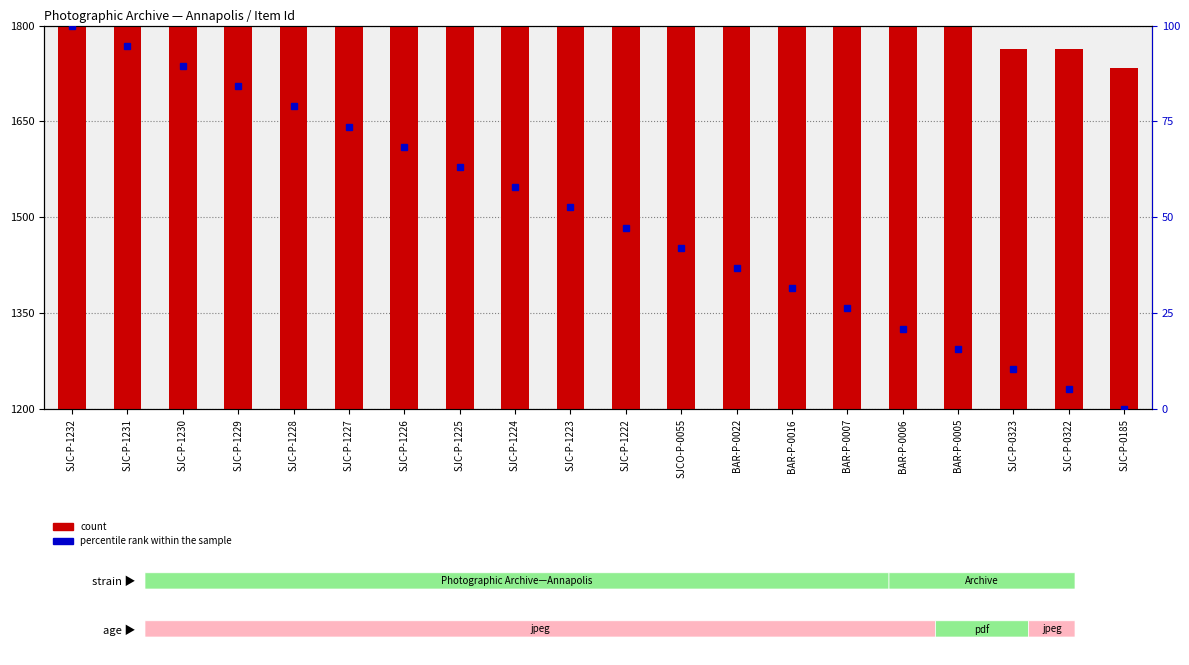

What is the value of the count bar at the 11th from the left?

5233.0